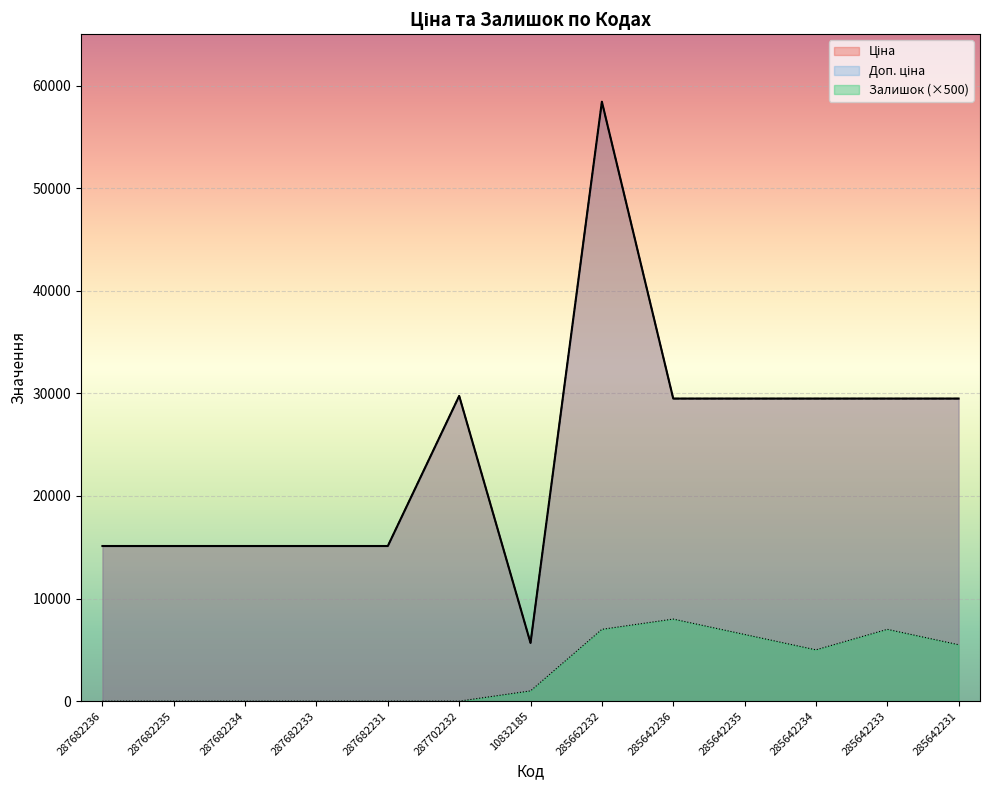

Does the chart display data point markers on the line(s)?

No